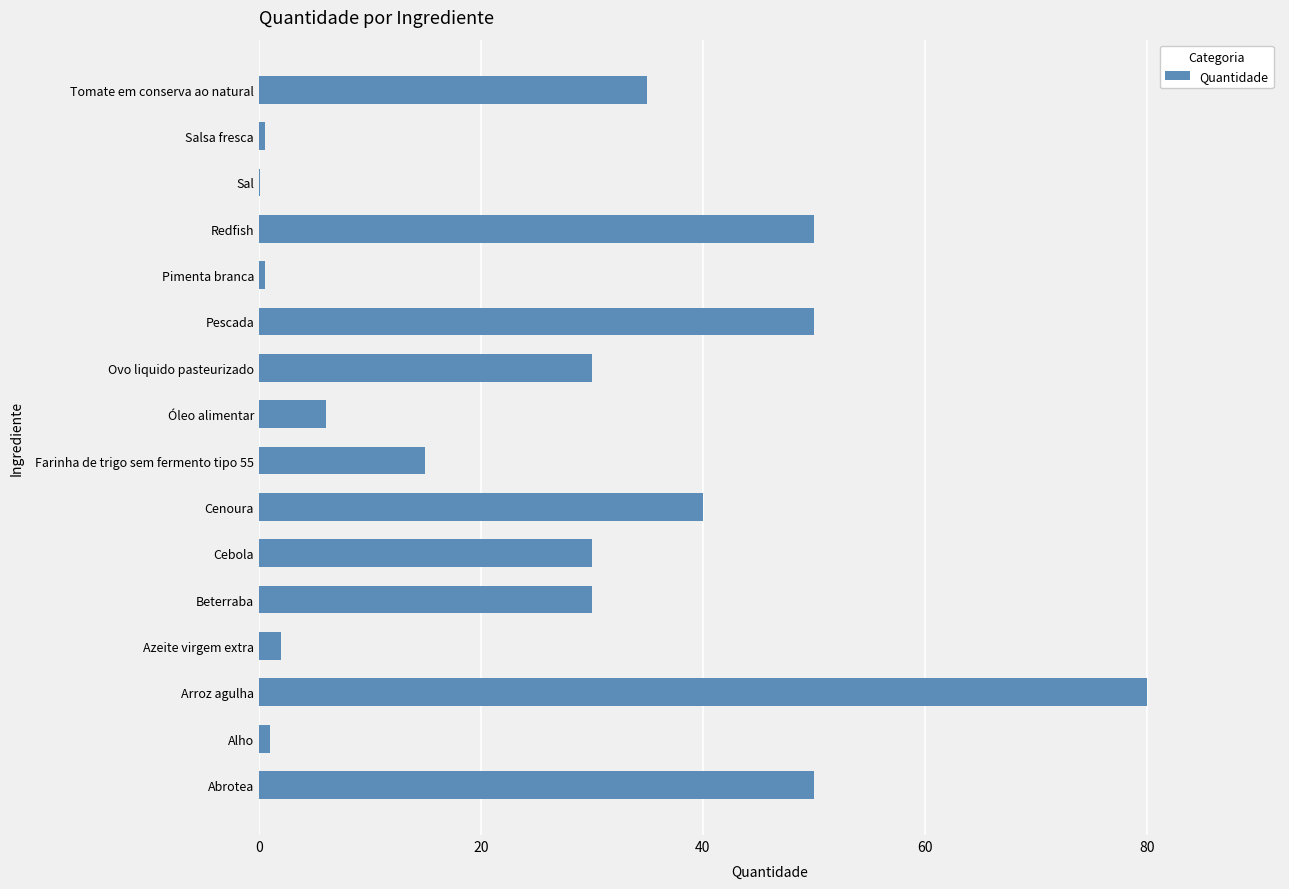

What is the maximum value shown in the chart?

80.0